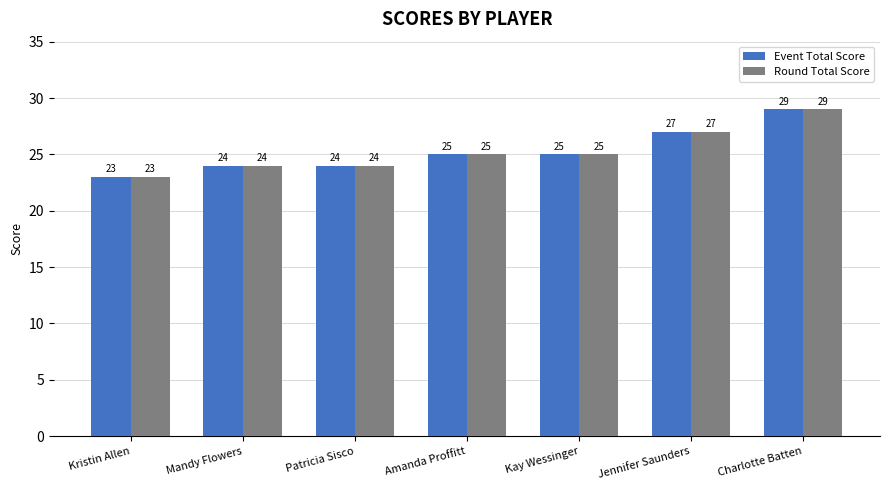

How many distinct data groups are displayed?

2